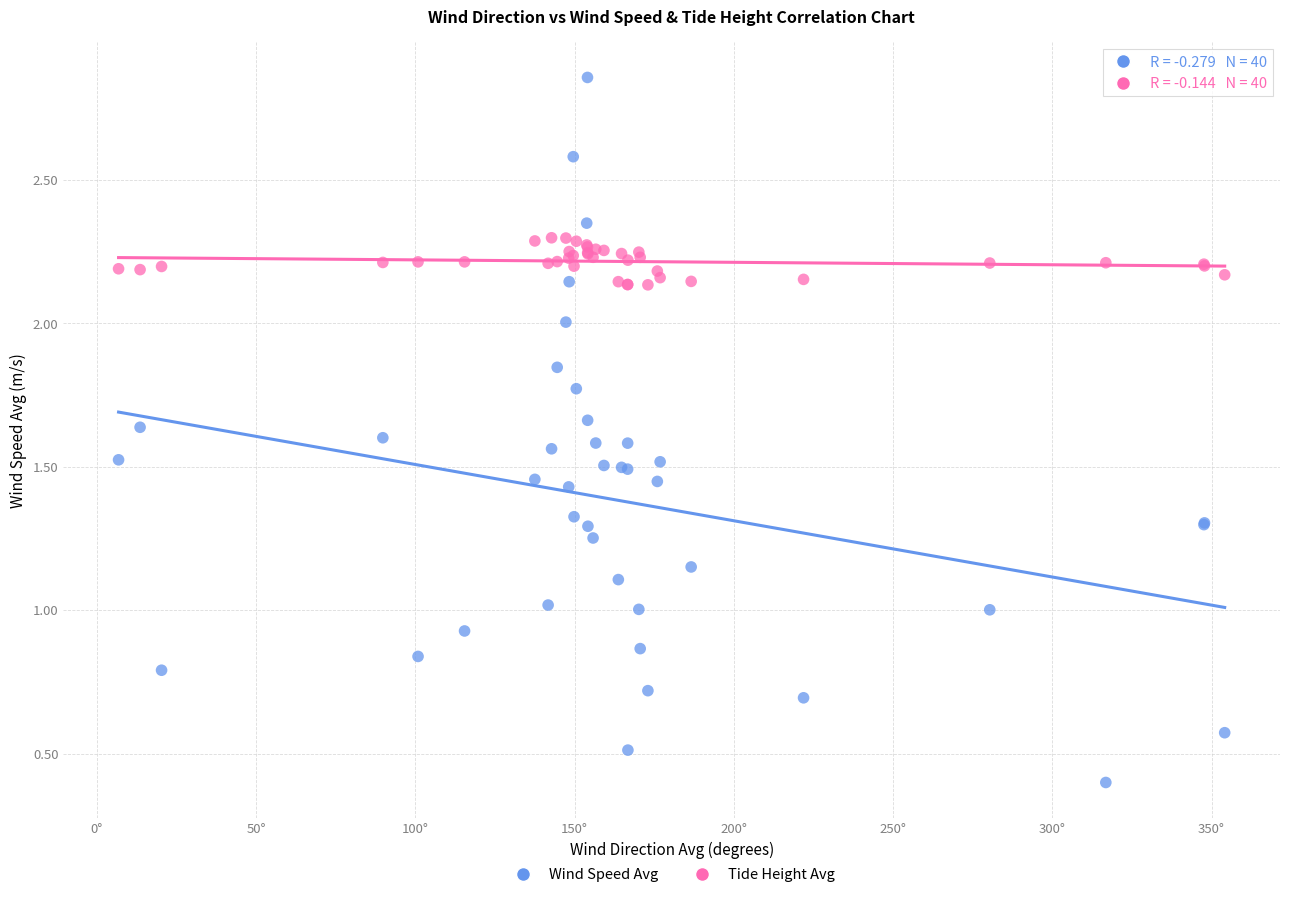

What is the X range (max minus min) for the scatter plot?

347.4